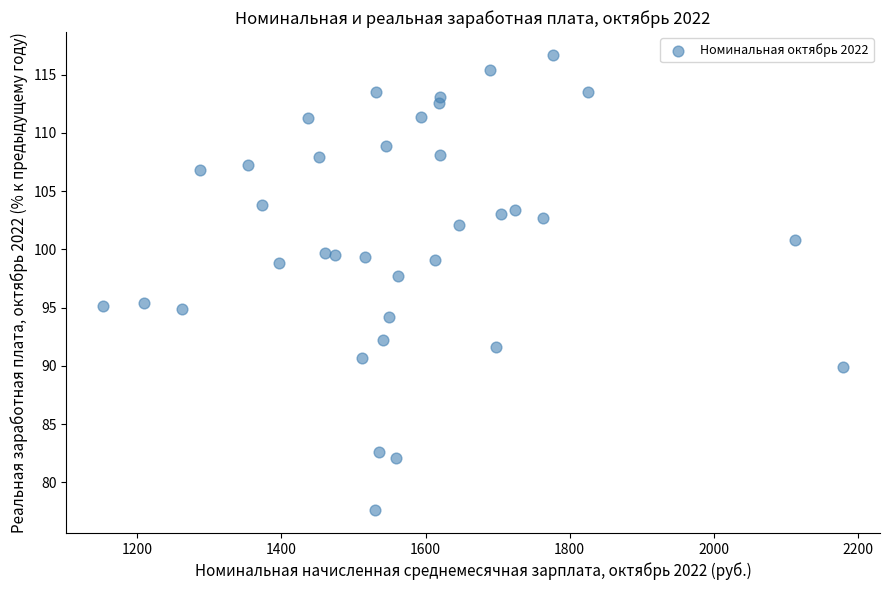

What is the range of X values (max minus min)?

1026.0